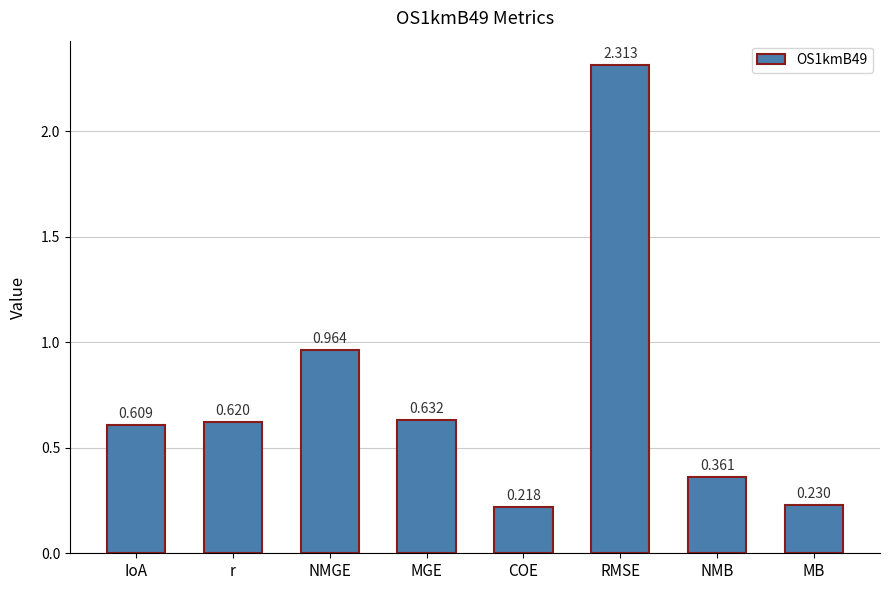

What is the difference between the second highest and minimum values?

0.7